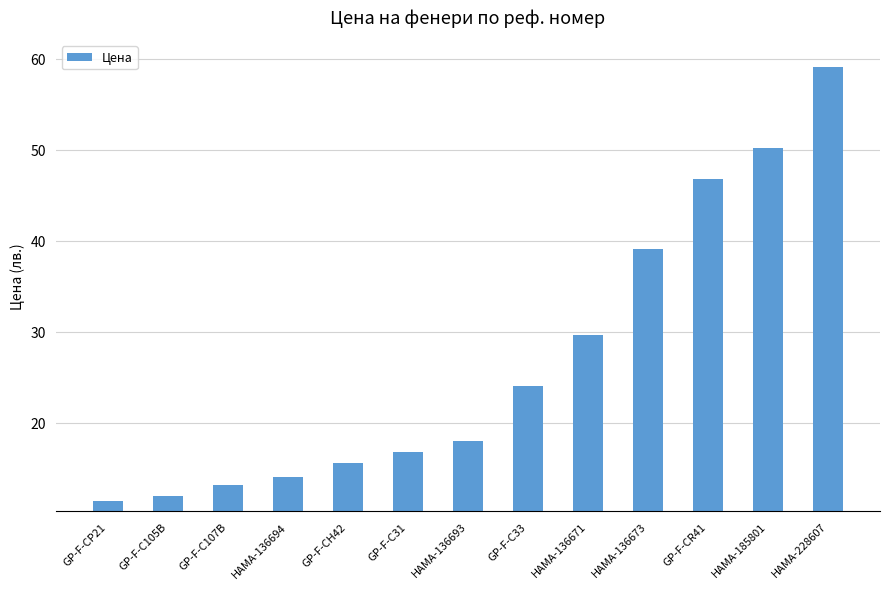

Which category has the lowest value across all series?

GP-F-CP21